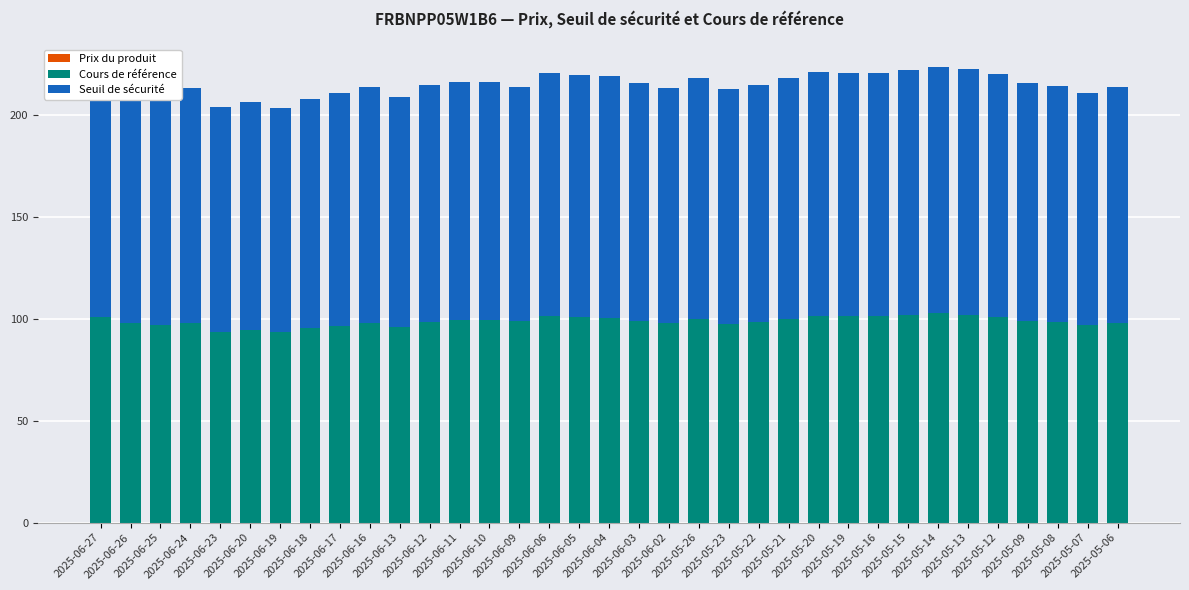

Are the bars horizontal?

No